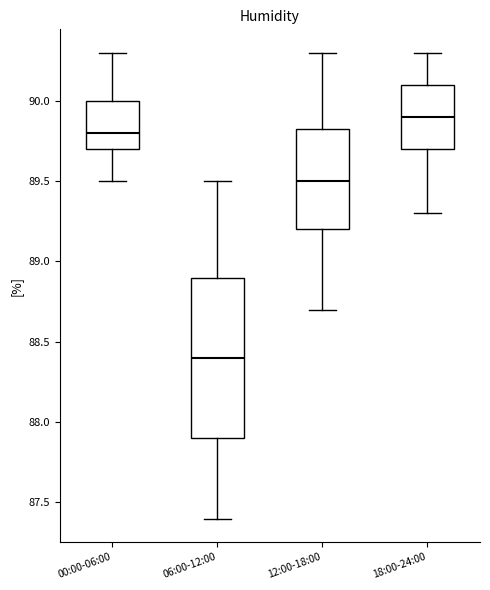

Where does the upper whisker of the box for 06:00-12:00 end on the y-axis? The values are not printed on the chart, so give them approximately, as read against the axis.

89.50